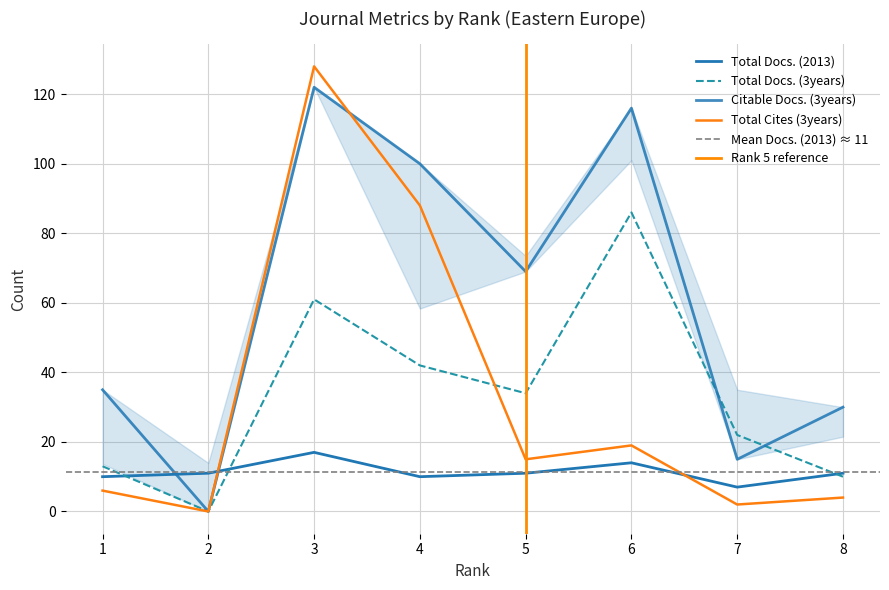

Which category has the highest value in the Total Docs. (3years) series?

6